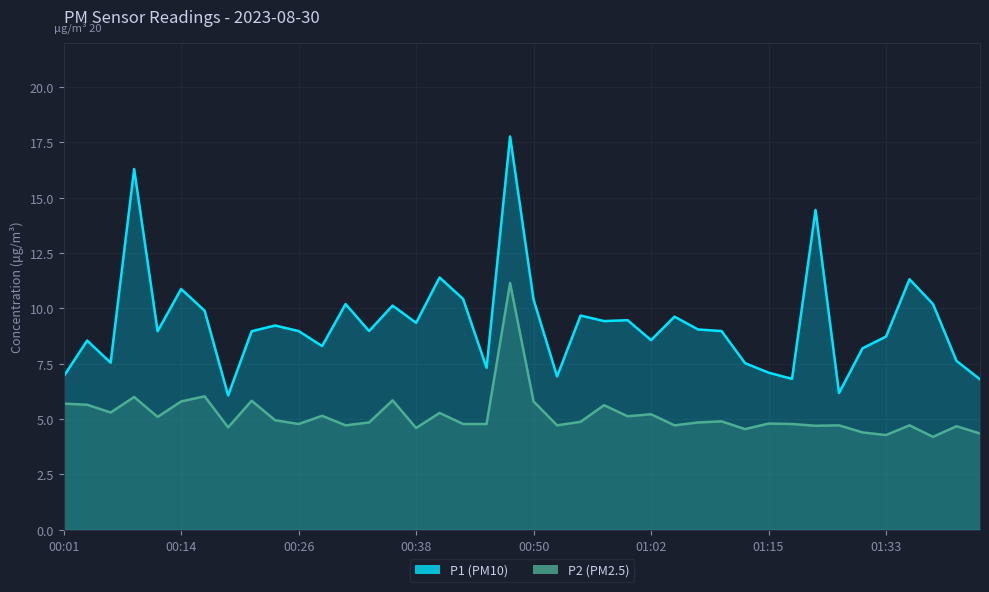

What is the value of the P1 point at the 20th from the left?

17.8